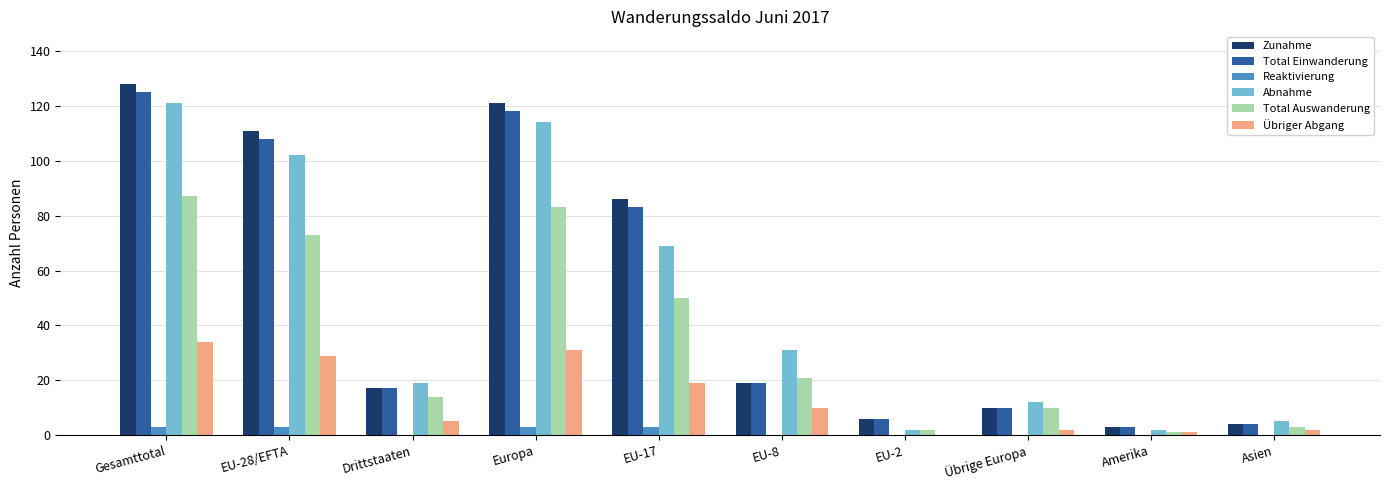

Is the value of Übriger Abgang at EU-17 greater than the value of Abnahme at EU-8?

No